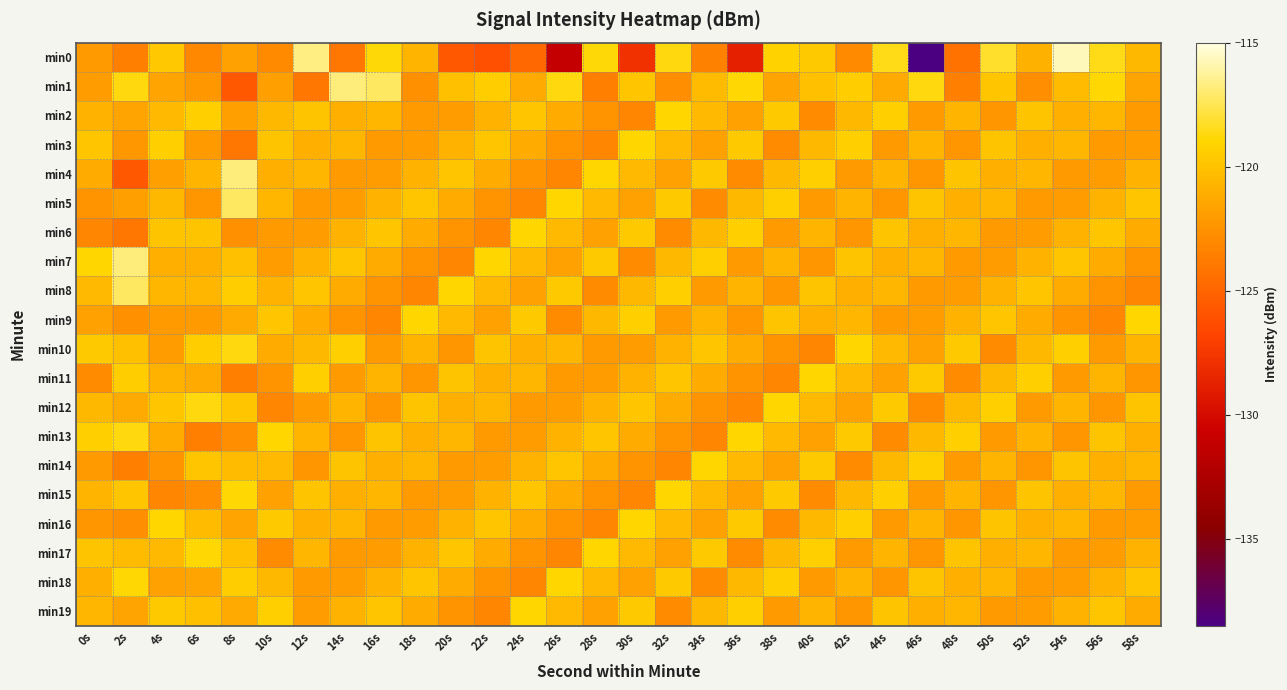

Which series has the largest range (max minus min)?

min0